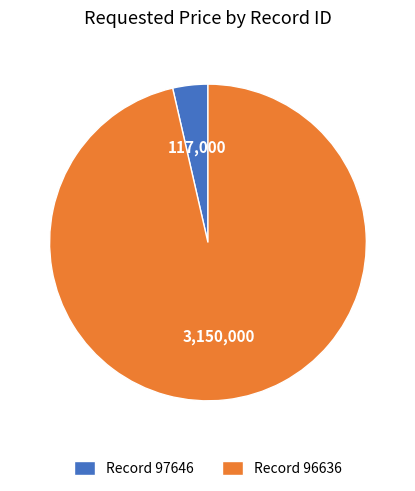

How many segments does this pie chart have?

2